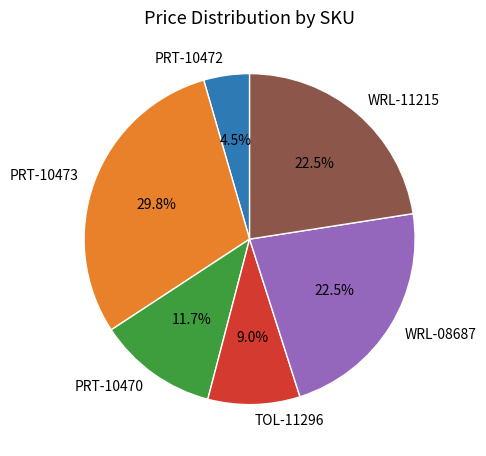

How many slices are in this pie chart?

6